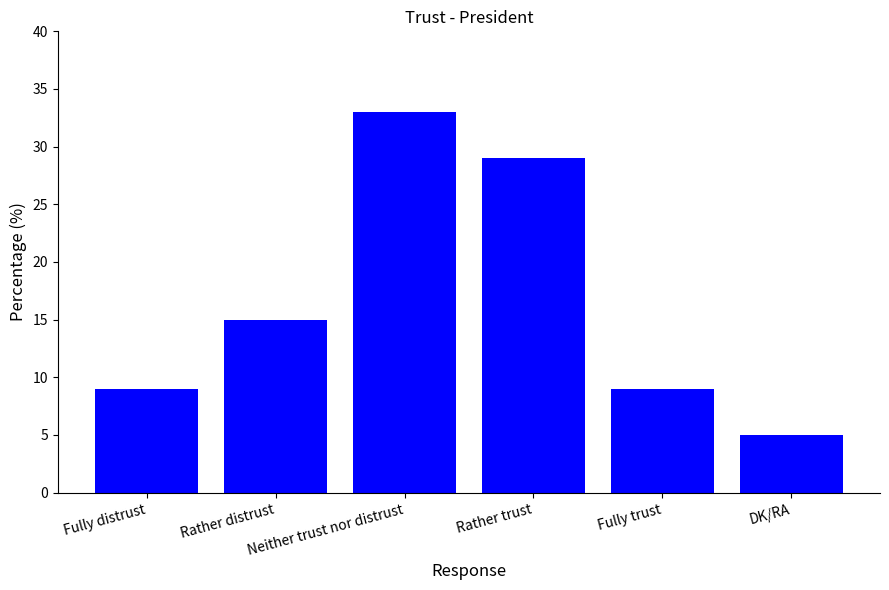

What is the difference between the second highest and minimum values?

24